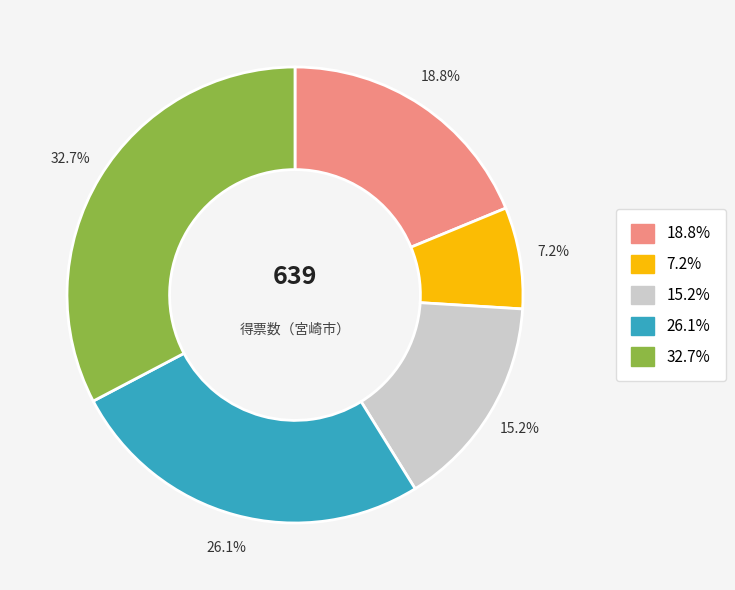

Is there any slice that represents more than half of the pie?

No